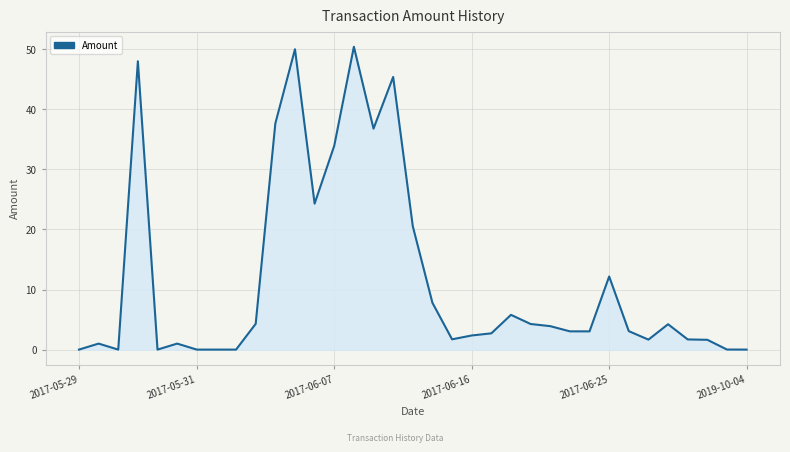

What is the difference between the maximum and minimum values?

50.4